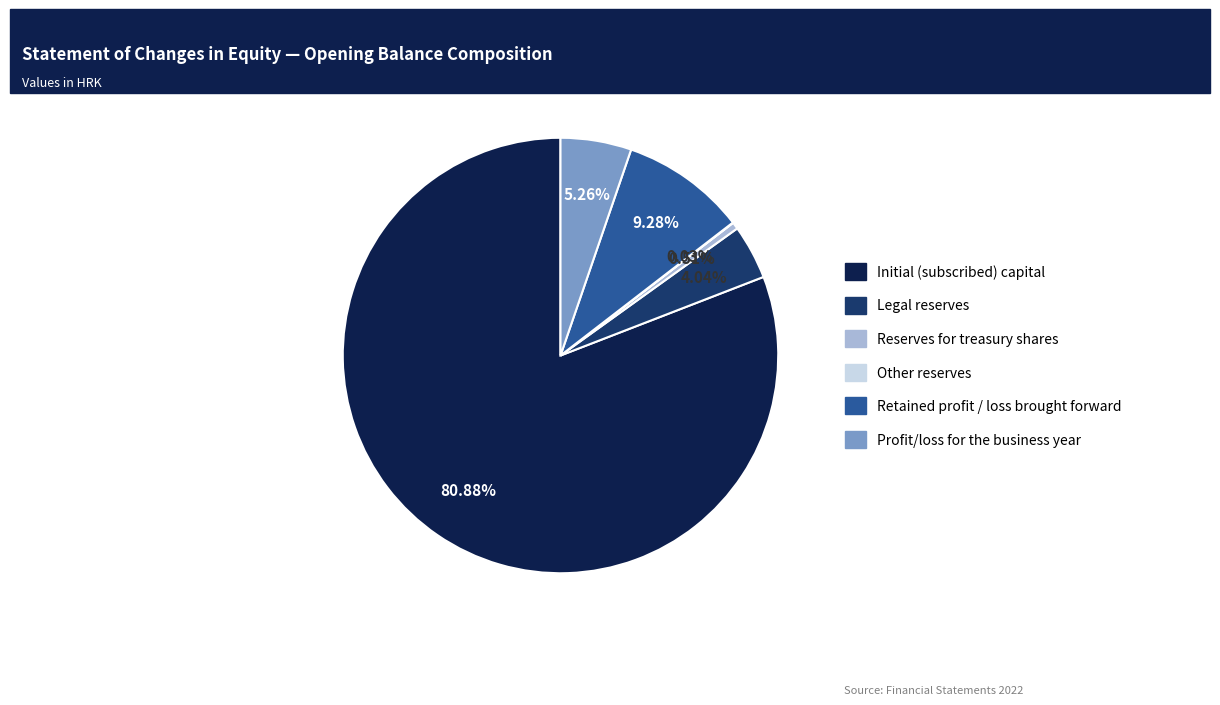

Which category has the biggest portion of the pie?

Initial (subscribed) capital